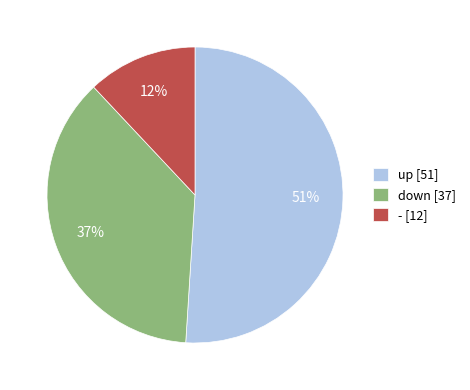

To the nearest percent, what is the average slice percentage?

33%